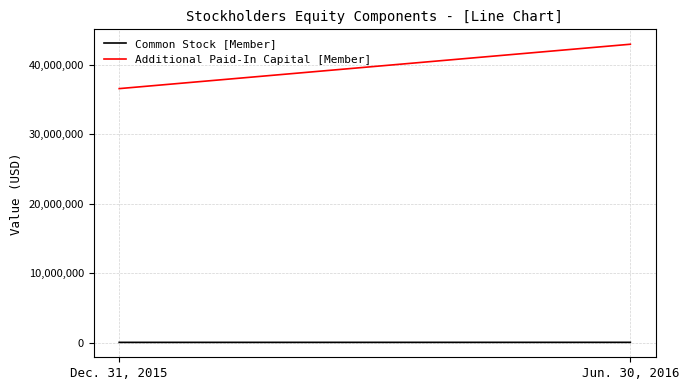

The Common Stock [Member] series shows 19858 at Jun. 30, 2016. True or false?

False